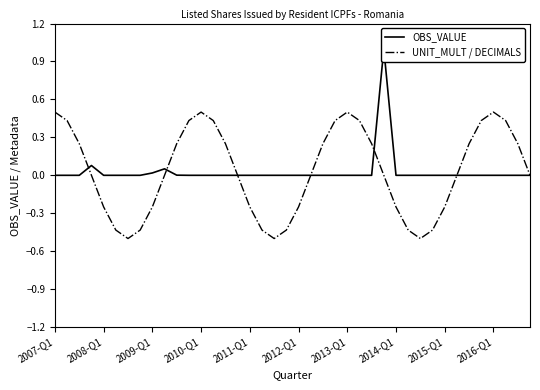

How many distinct data groups are displayed?

2